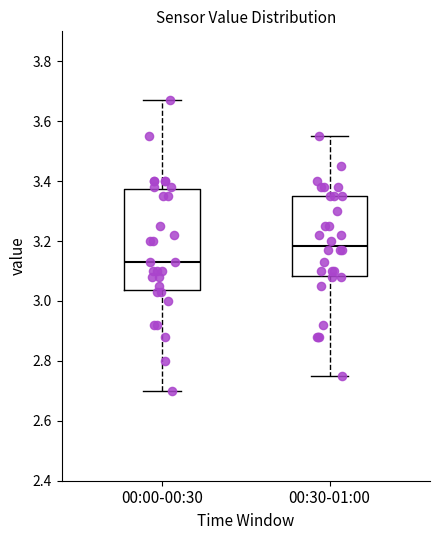

Where does the lower whisker of the box for 00:00-00:30 end on the y-axis? The values are not printed on the chart, so give them approximately, as read against the axis.

2.70